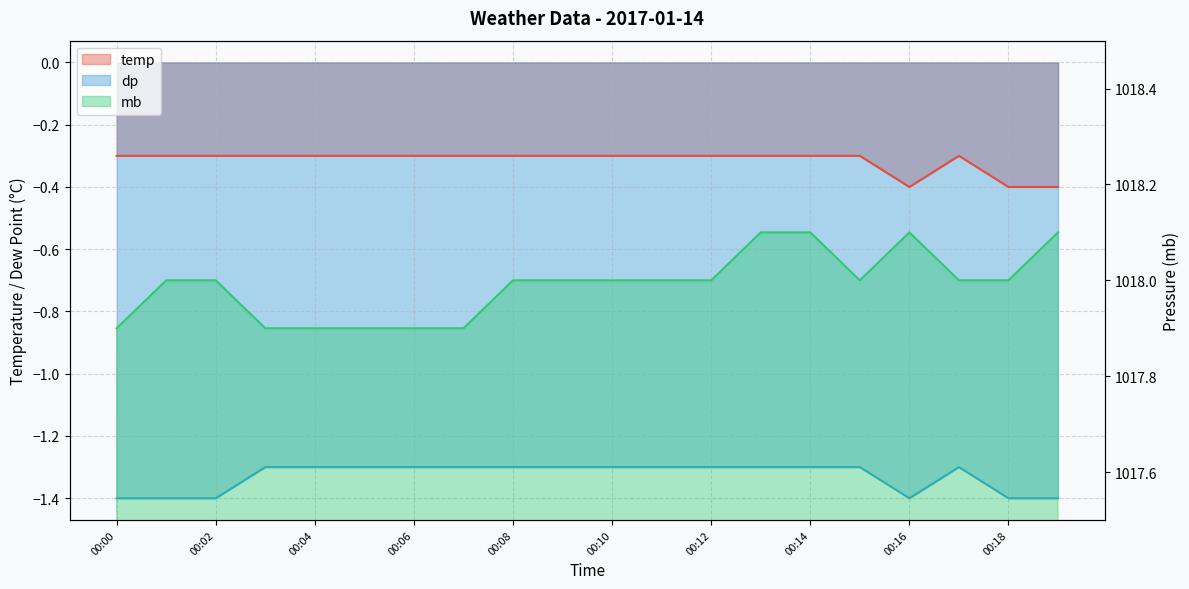

At which category does mb reach its first local valley?

00:15